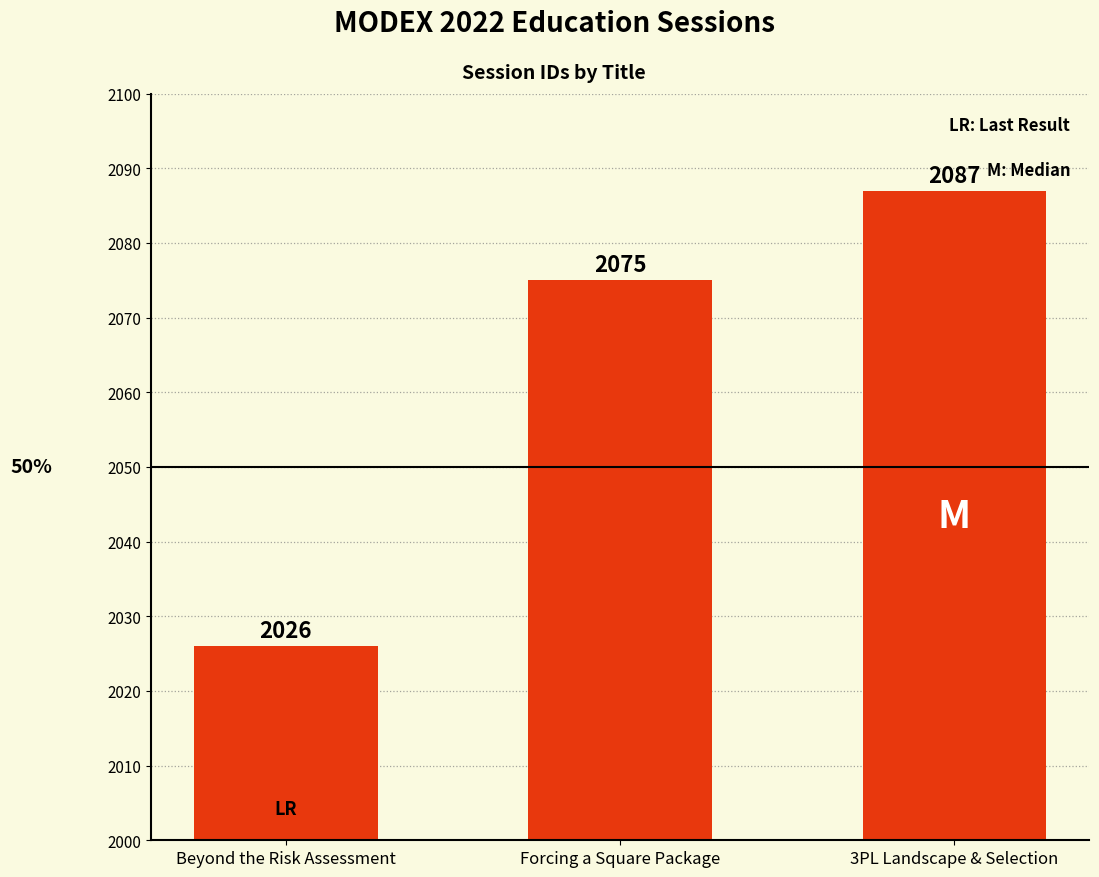

Which label corresponds to the largest value in the chart?

3PL Landscape & Selection